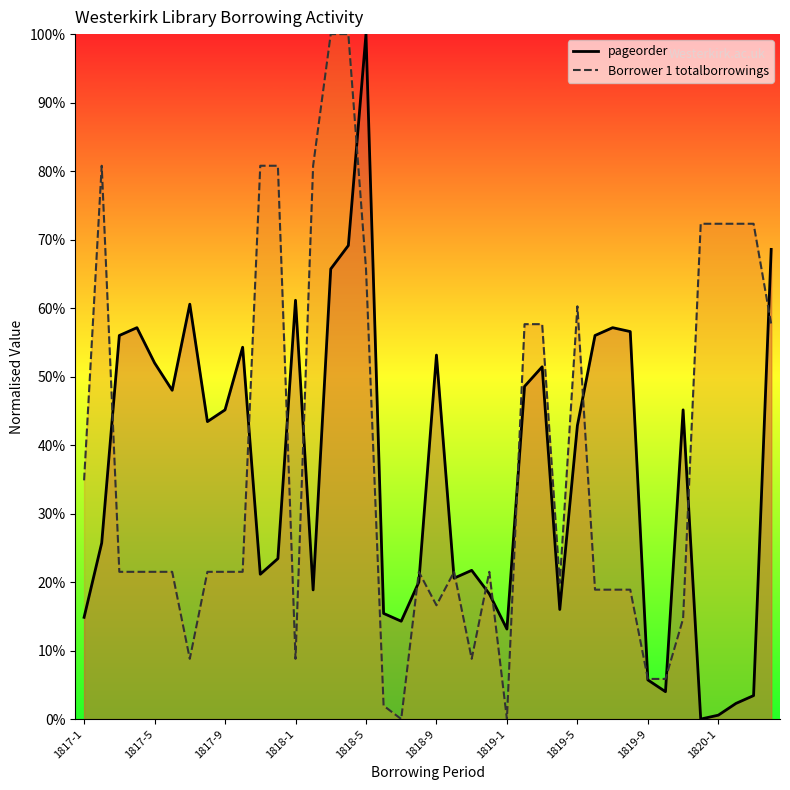

Rank the series by their maximum value, from lowest to highest.

pageorder, Borrower 1 totalborrowings